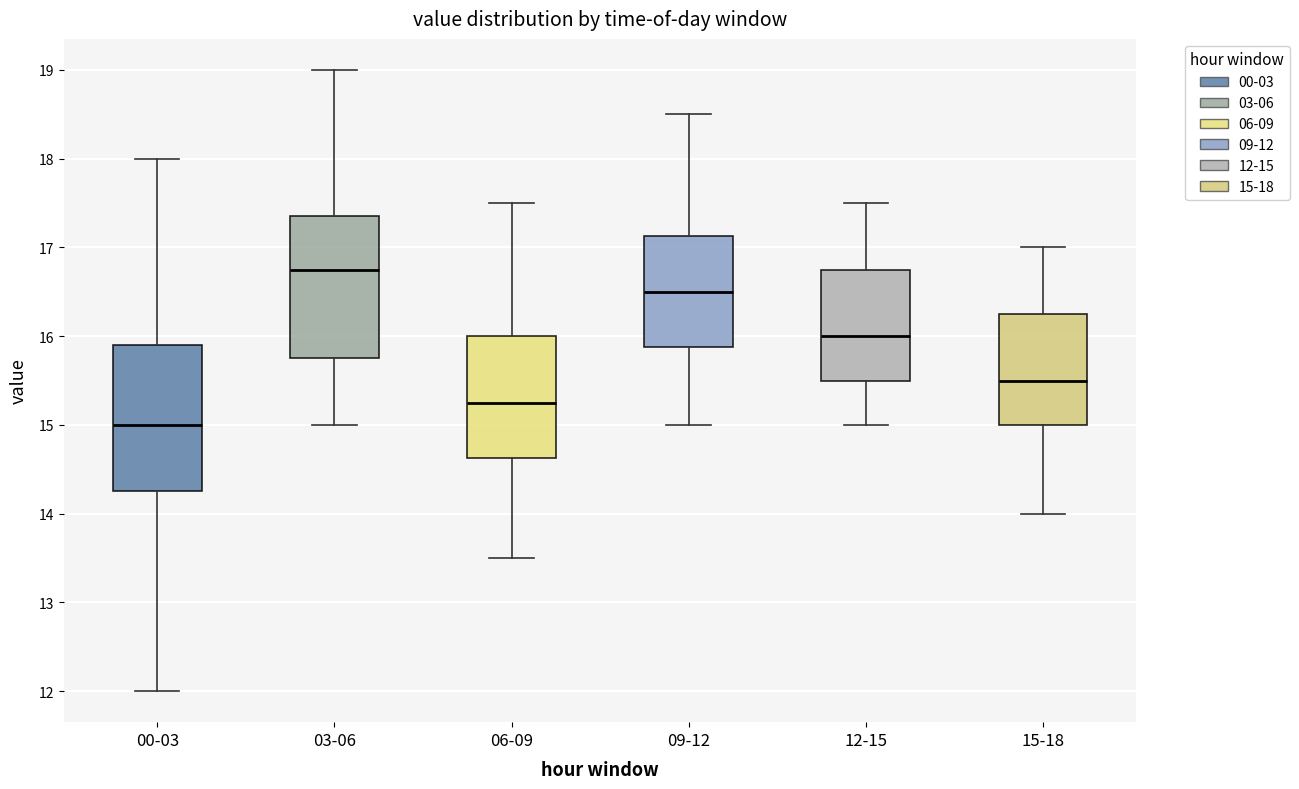

Reading left to right, transcribe this box plot: for each box, give where its median line is, the range the box spans, and where its two whiskers end, as read against the y-axis. The values are not printed on the chart, so give them approximately, as read against the axis.

00-03: median 15.0, box 14.3 to 15.9, whiskers 12.0 to 18.0
03-06: median 16.8, box 15.8 to 17.4, whiskers 15.0 to 19.0
06-09: median 15.3, box 14.6 to 16.0, whiskers 13.5 to 17.5
09-12: median 16.5, box 15.9 to 17.1, whiskers 15.0 to 18.5
12-15: median 16.0, box 15.5 to 16.8, whiskers 15.0 to 17.5
15-18: median 15.5, box 15.0 to 16.3, whiskers 14.0 to 17.0